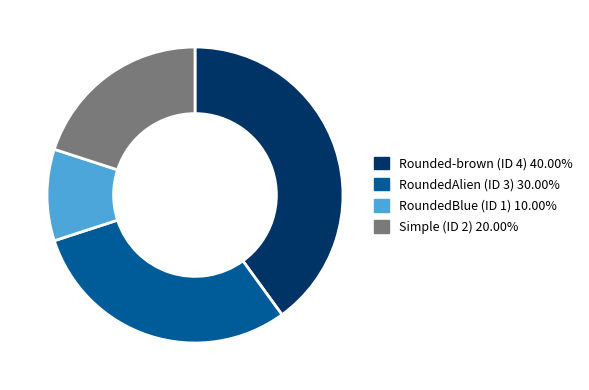

What is the smallest slice in the pie chart?

RoundedBlue (ID 1)